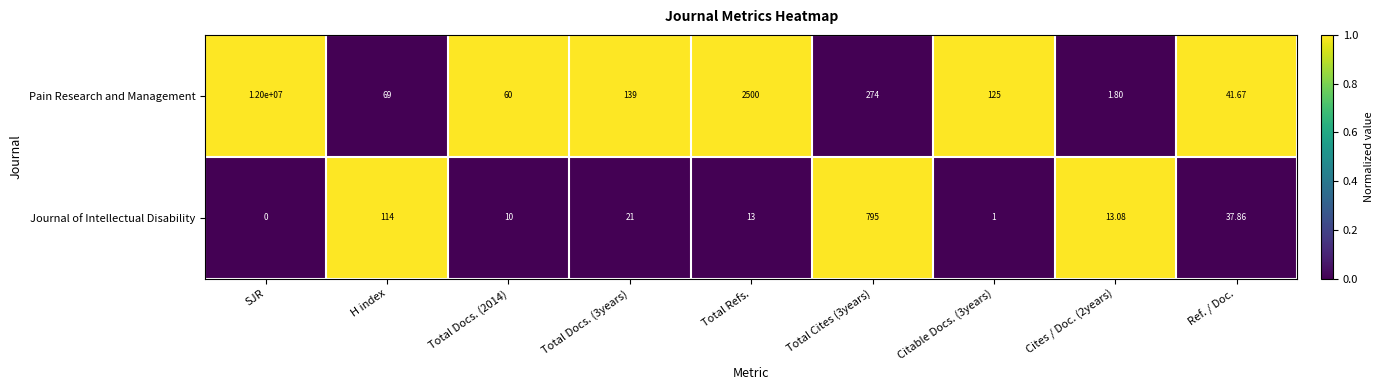

At which category is the sum across all series the highest?

SJR